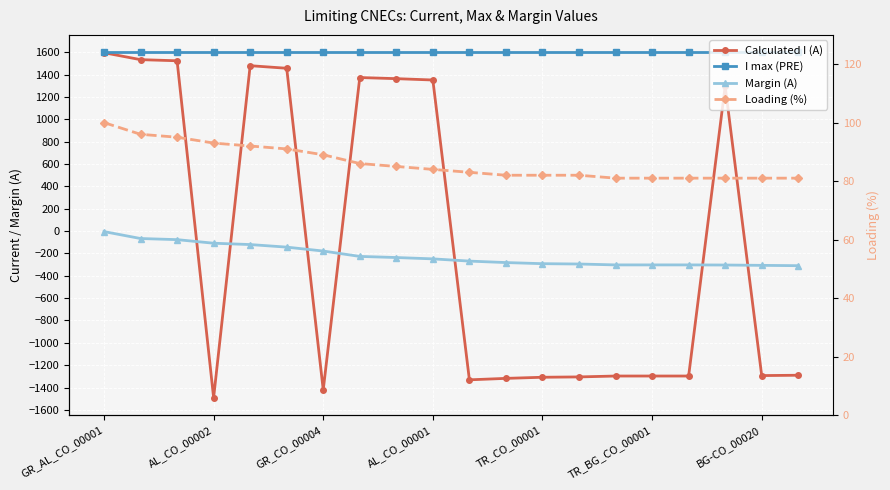

At how many categories does at least one series exceed 1423?

20